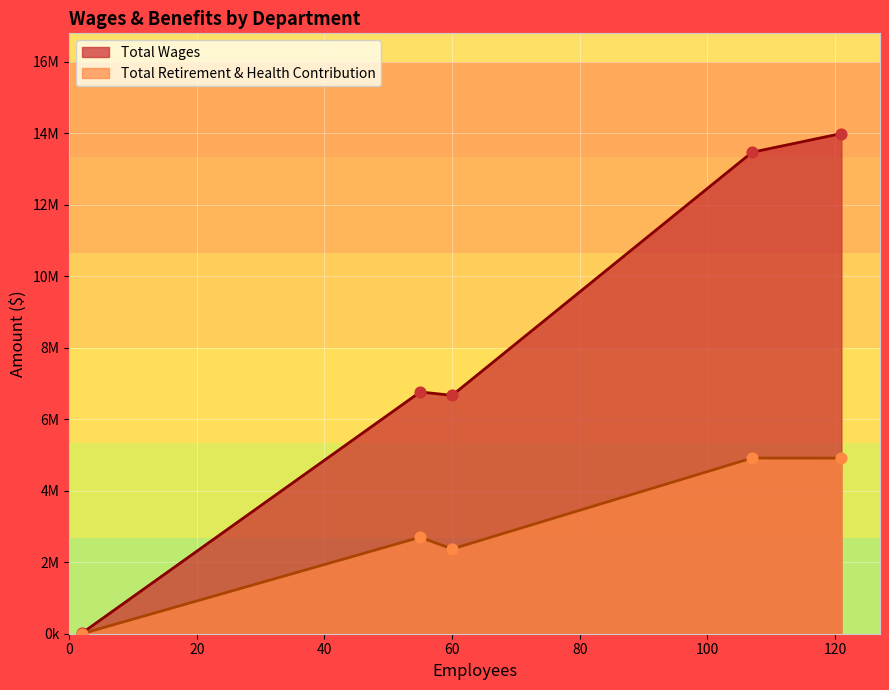

What are all the series names shown in the legend?

Total Wages, Total Retirement & Health Contribution